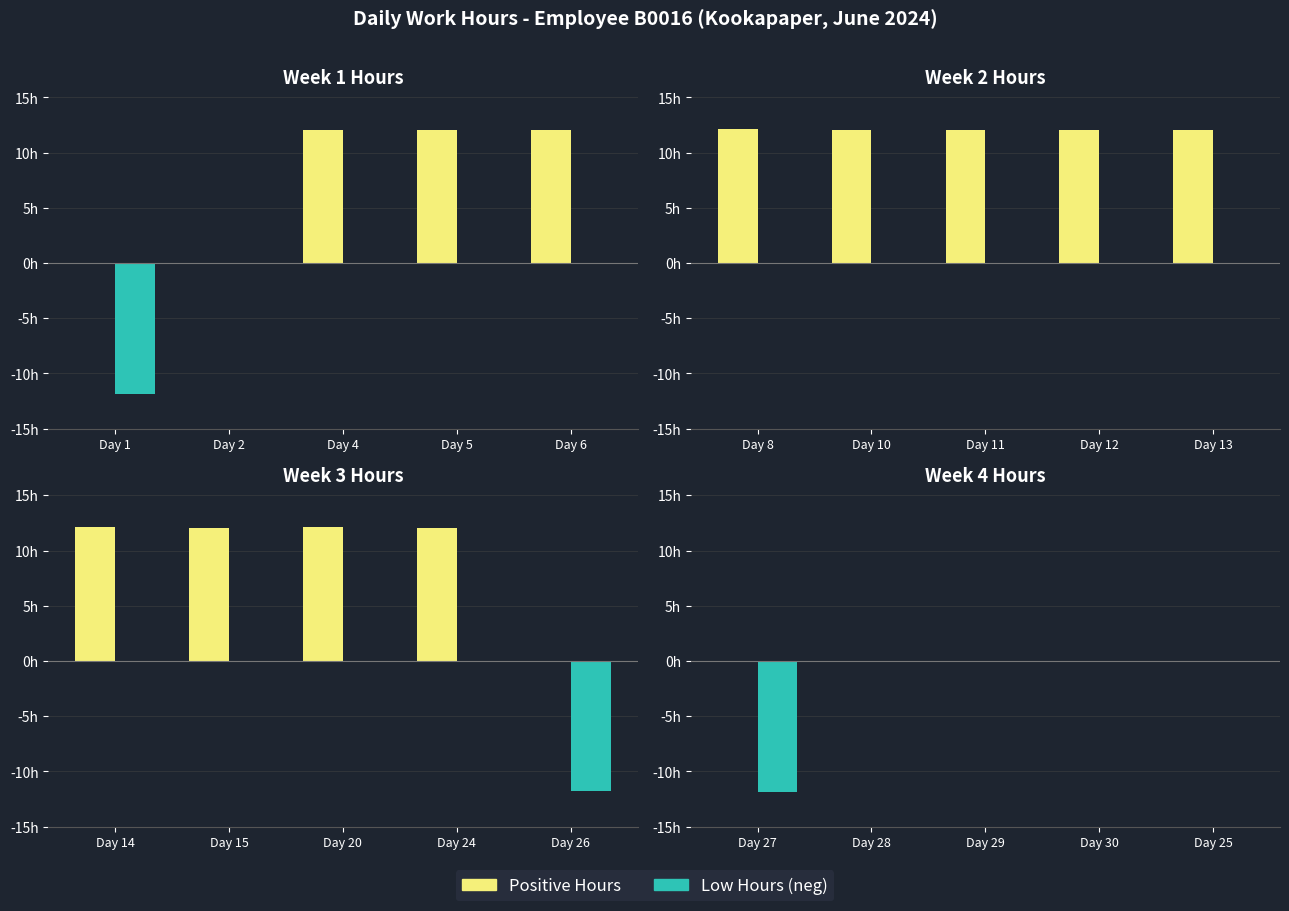

What are all the series names shown in the legend?

Positive Hours, Low Hours (neg)